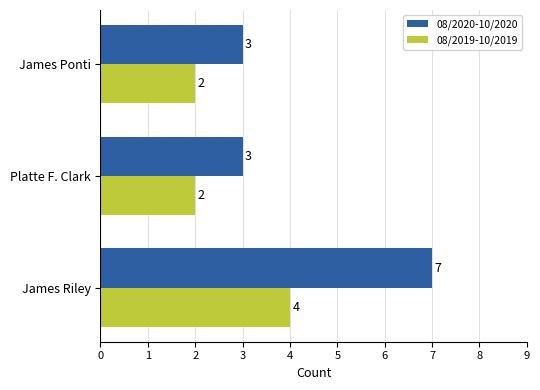

What is the minimum value for 08/2019-10/2019?

2